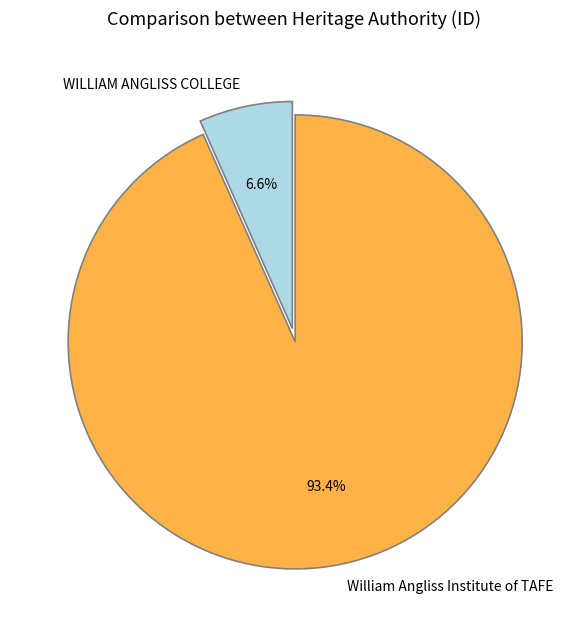

True or false: WILLIAM ANGLISS COLLEGE accounts for 7% of the total.

True